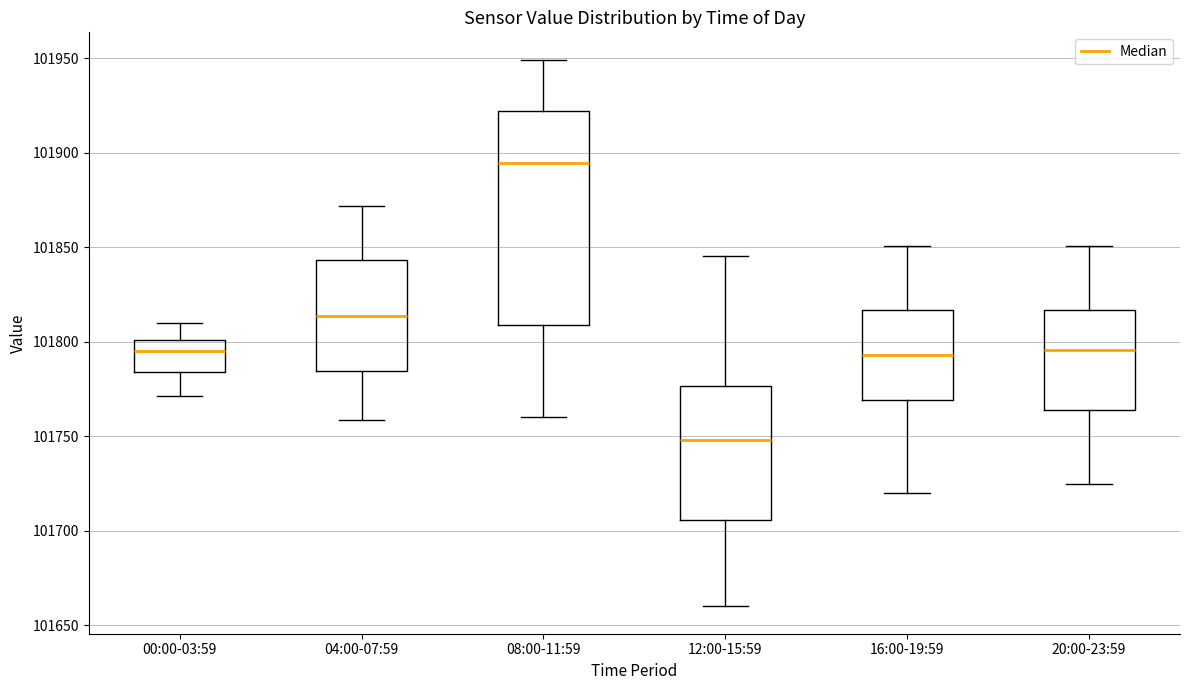

Reading left to right, read every box against the y-axis: the position of its median line, the range the box covers, and the ends of its whiskers. The values are not printed on the chart, so give them approximately, as read against the axis.

00:00-03:59: median 101795, box 101785 to 101800, whiskers 101770 to 101810
04:00-07:59: median 101815, box 101785 to 101845, whiskers 101760 to 101870
08:00-11:59: median 101895, box 101810 to 101920, whiskers 101760 to 101950
12:00-15:59: median 101750, box 101705 to 101775, whiskers 101660 to 101845
16:00-19:59: median 101795, box 101770 to 101815, whiskers 101720 to 101850
20:00-23:59: median 101795, box 101765 to 101815, whiskers 101725 to 101850